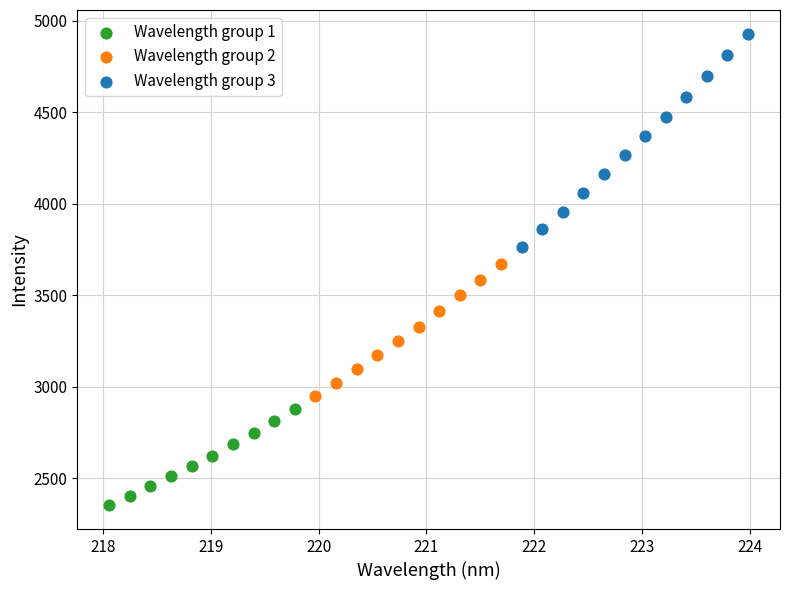

Which series contains the lowest Y value?

Wavelength group 1